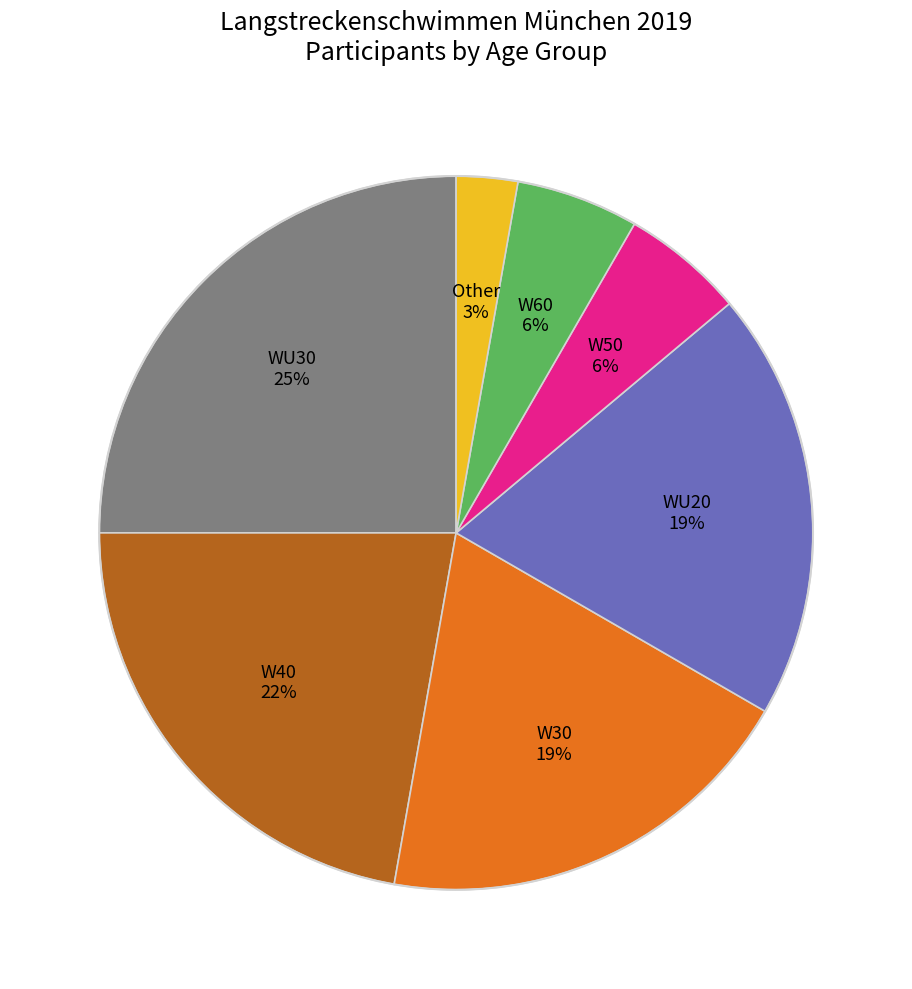

To the nearest percent, what is the average slice percentage?

14%